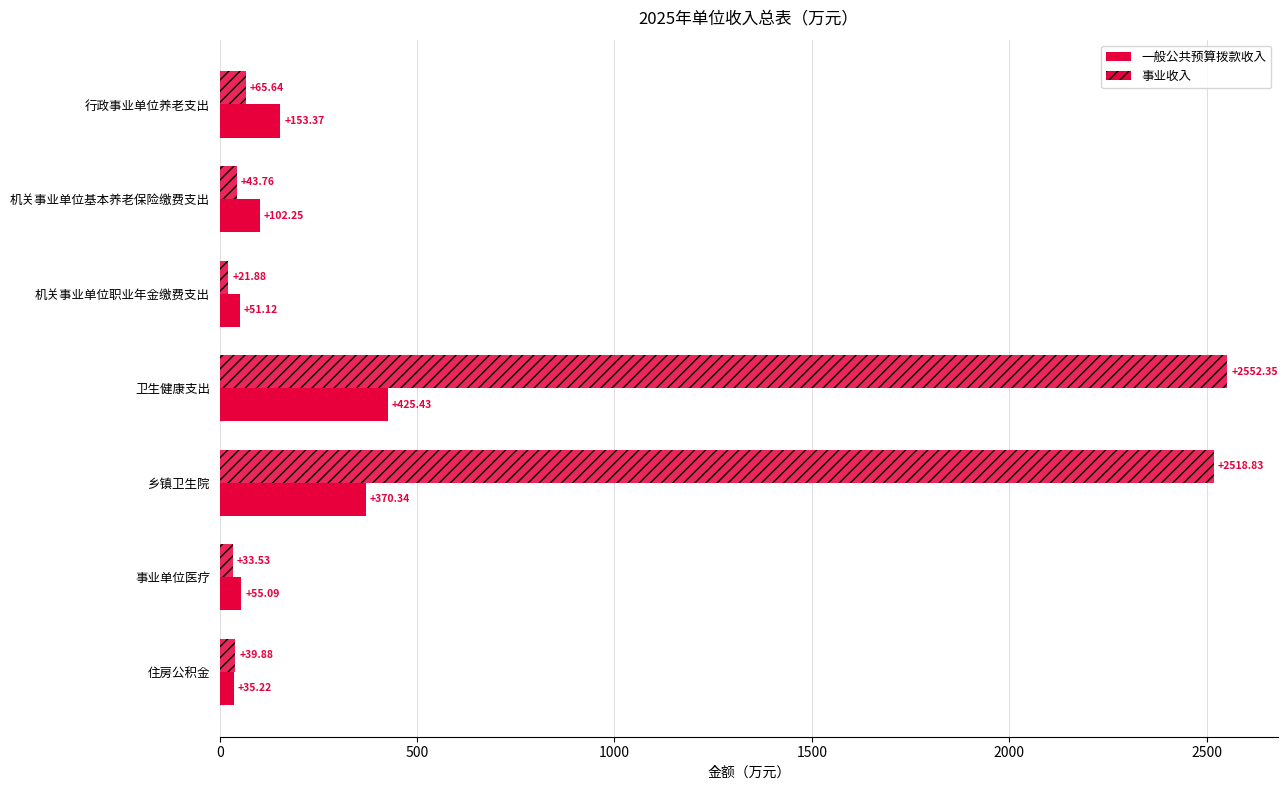

Which series has the largest range (max minus min)?

事业收入